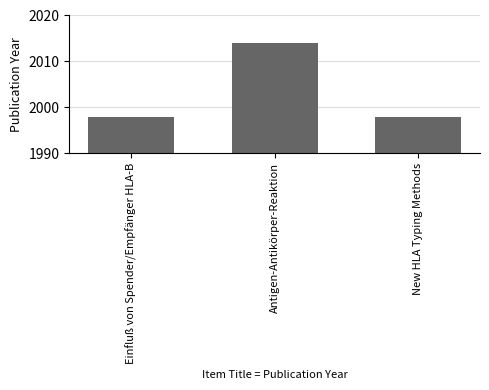

What is the ratio of the value at New HLA Typing Methods to the value at Antigen-Antikörper-Reaktion?

1.0